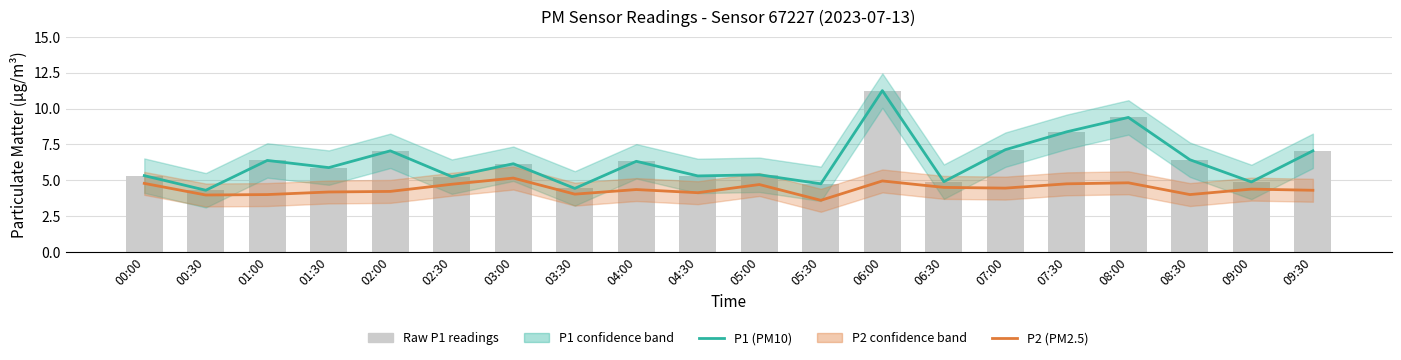

What is the spread (max minus min) of values at 08:00?

4.6